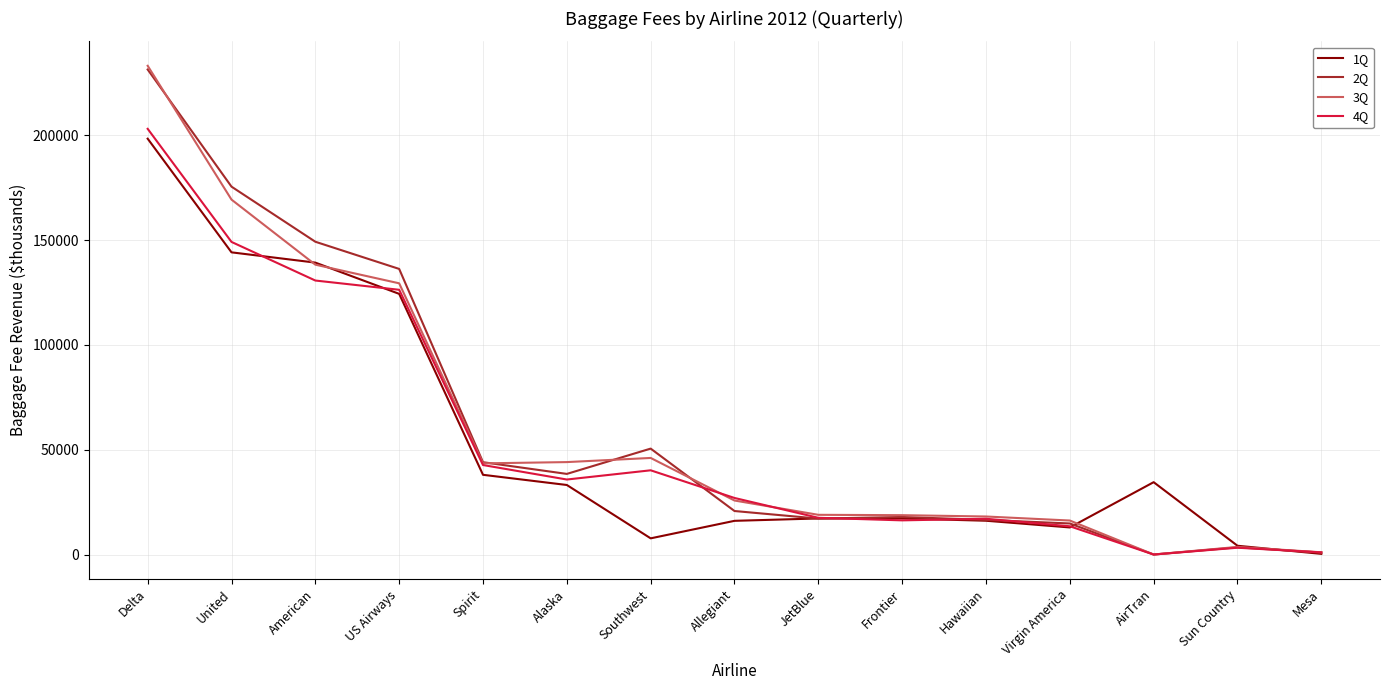

What is the maximum value shown in the chart?

233123